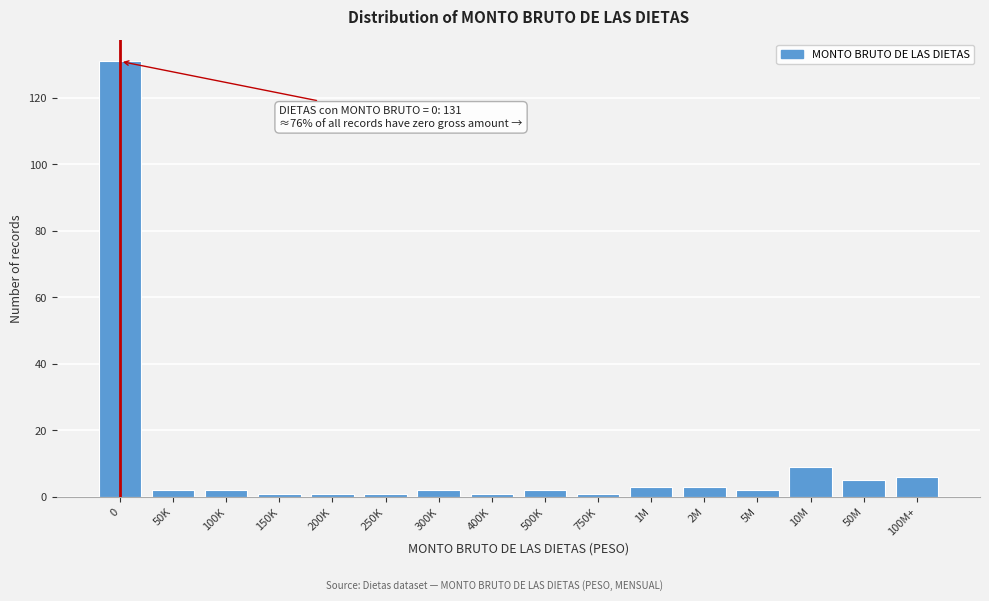

Reading left to right, list all the values displayed in this chart.

0=131	50K=2	100K=2	150K=1	200K=1	250K=1	300K=2	400K=1	500K=2	750K=1	1M=3	2M=3	5M=2	10M=9	50M=5	100M+=6